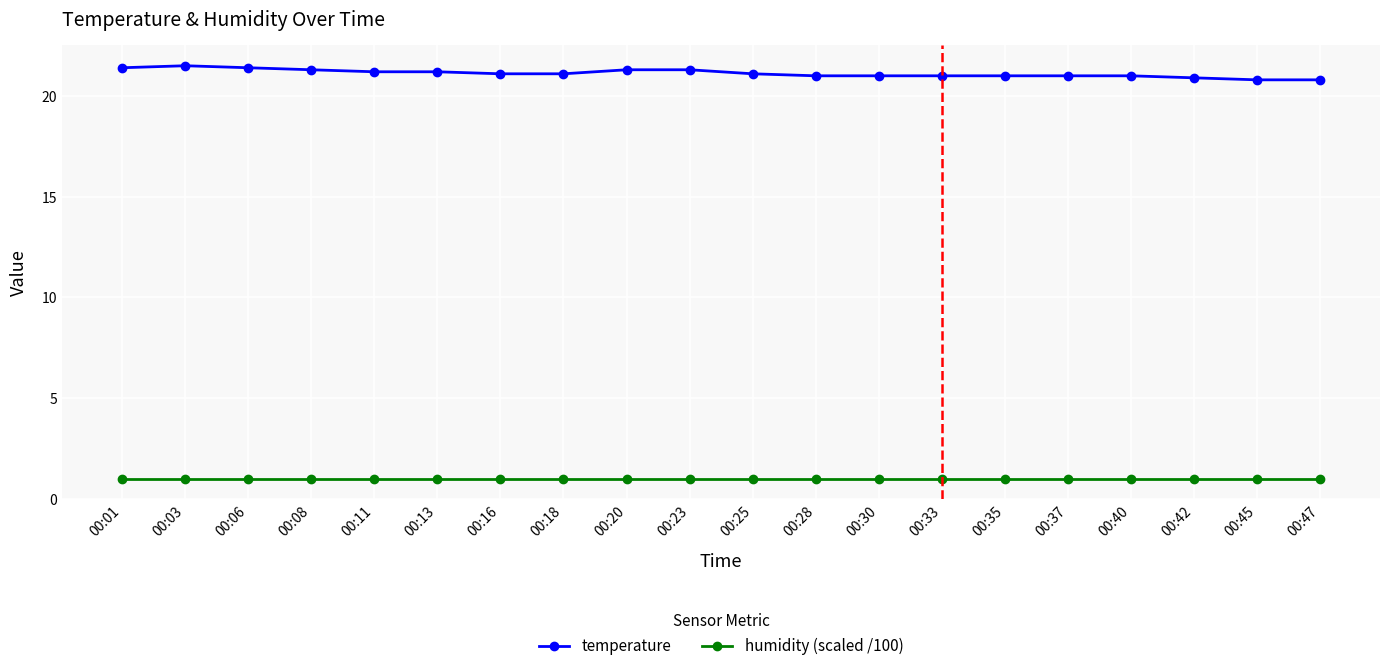

Reading left to right, extract all data points from this chart.

temperature: 00:01=21.4	00:03=21.5	00:06=21.4	00:08=21.3	00:11=21.2	00:13=21.2	00:16=21.1	00:18=21.1	00:20=21.3	00:23=21.3	00:25=21.1	00:28=21.0	00:30=21.0	00:33=21.0	00:35=21.0	00:37=21.0	00:40=21.0	00:42=20.9	00:45=20.8	00:47=20.8
humidity (scaled /100): 00:01=1.0	00:03=1.0	00:06=1.0	00:08=1.0	00:11=1.0	00:13=1.0	00:16=1.0	00:18=1.0	00:20=1.0	00:23=1.0	00:25=1.0	00:28=1.0	00:30=1.0	00:33=1.0	00:35=1.0	00:37=1.0	00:40=1.0	00:42=1.0	00:45=1.0	00:47=1.0